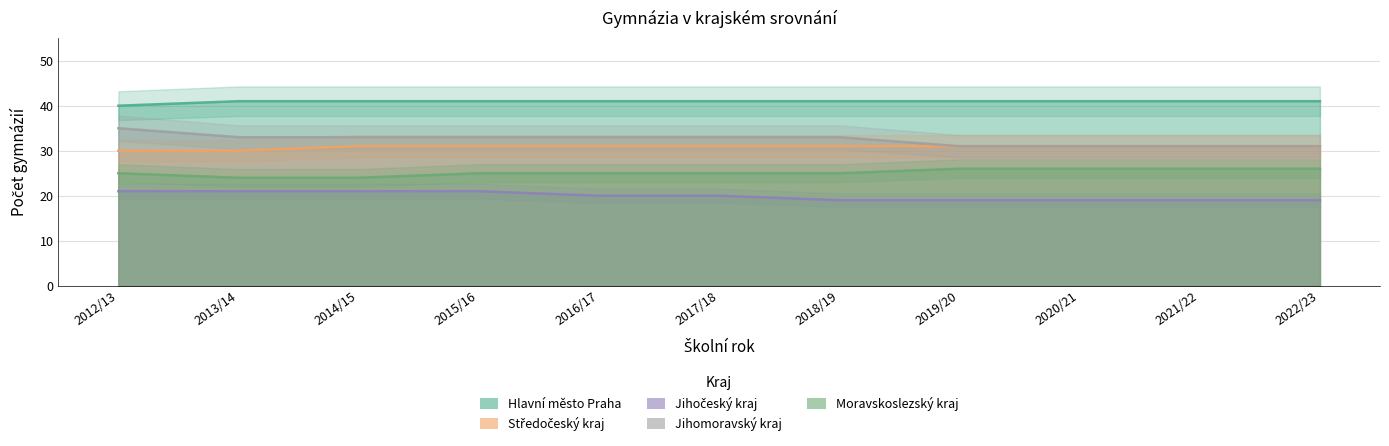

Which series changed the most between 2018/19 and 2020/21?

Jihomoravský kraj